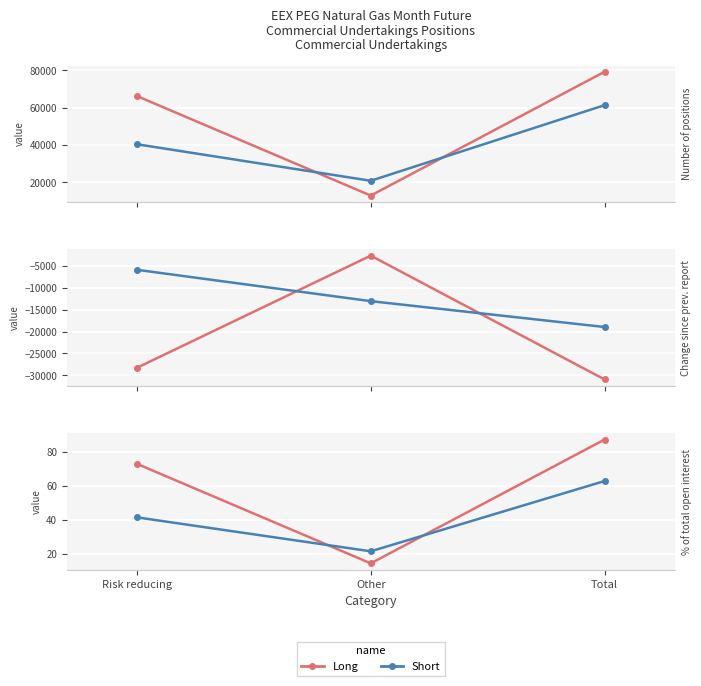

What position from the left is Risk reducing?

1